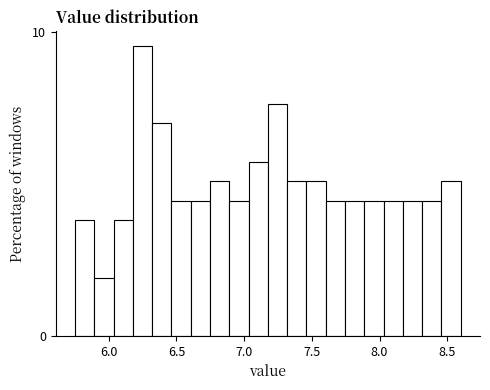

Around what value on the x-axis is the tallest bar? Give the approximate position of its centre, as read against the axis.

6.25